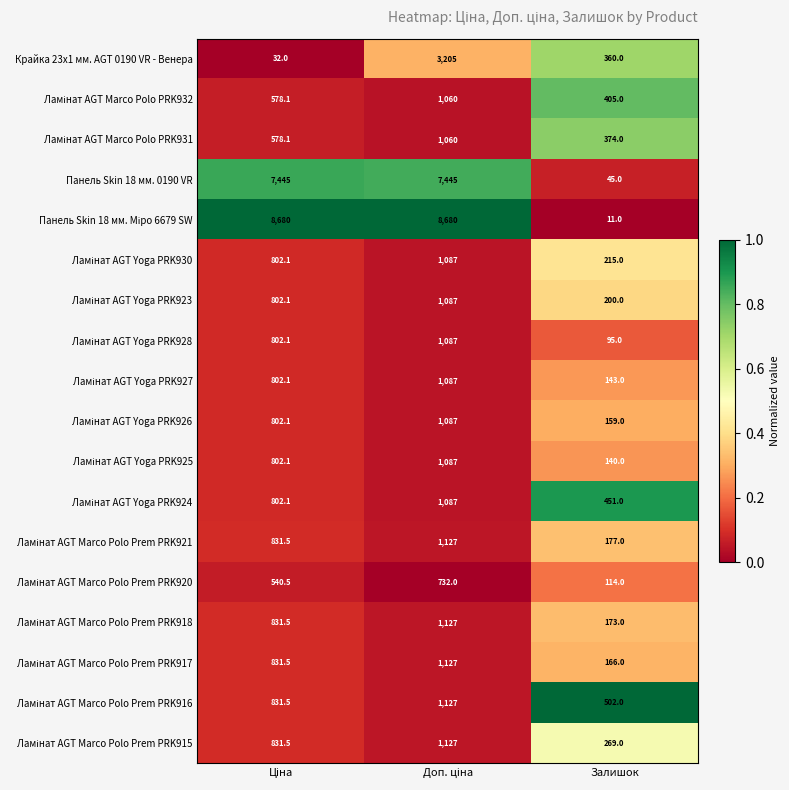

What is the maximum value shown in the chart?

8680.0